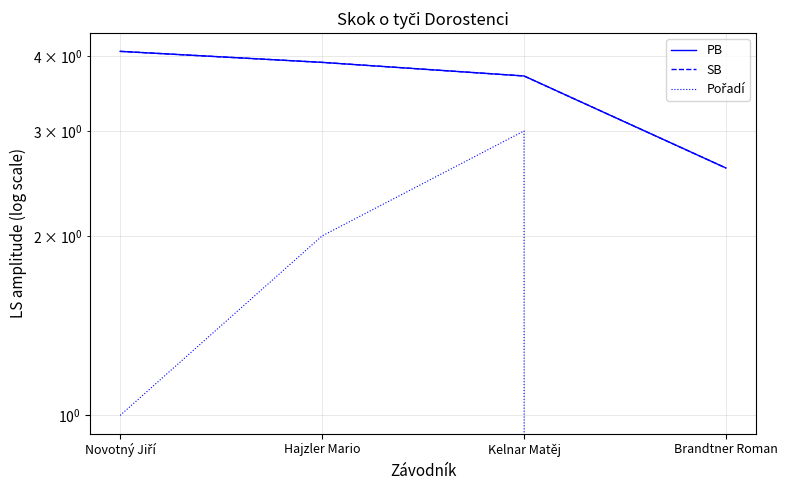

The value of PB at Novotný Jiří is 4.1. True or false?

True